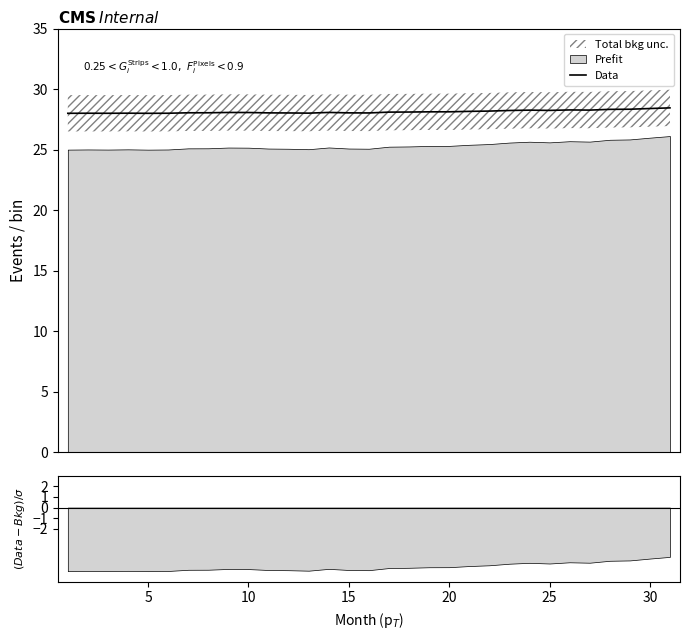

Reading right to left, what are all the values shown in this chart?

28.4	28.4	28.3	28.3	28.3	28.3	28.2	28.3	28.2	28.2	28.2	28.1	28.1	28.1	28.1	28.0	28.0	28.1	28.0	28.0	28.0	28.1	28.1	28.0	28.0	28.0	28.0	28.0	28.0	28.0	28.0